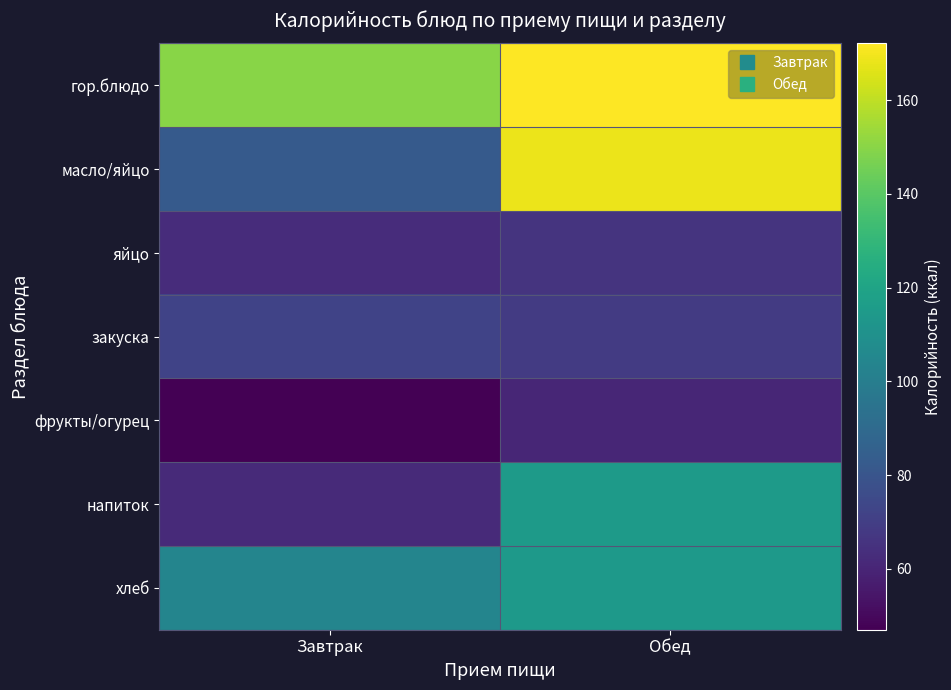

At Обед, list the series in order from largest to smallest.

гор.блюдо, масло/яйцо, напиток, хлеб, закуска, яйцо, фрукты/огурец